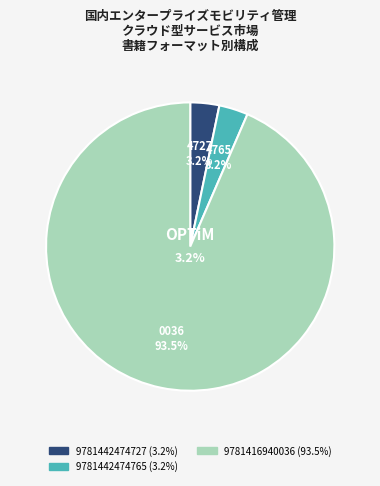

How many slices are in this pie chart?

3